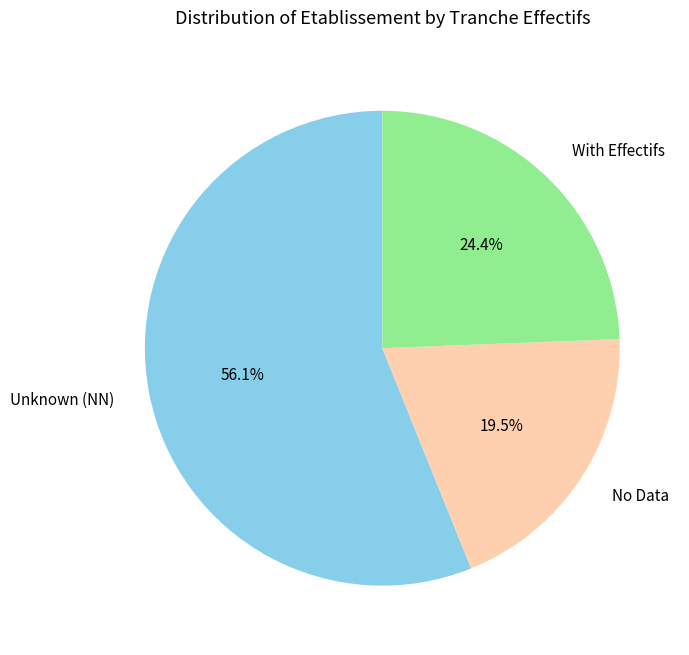

Combined, do Unknown (NN) and No Data account for over 50%?

Yes